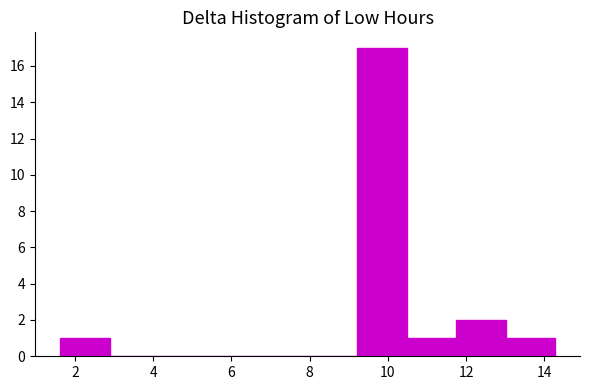

How tall is the bar that spans 1.6 to 2.8 on the x-axis? Neither the bar edges nor the heights are printed on the chart, so give them approximately, as read against the axes.

1